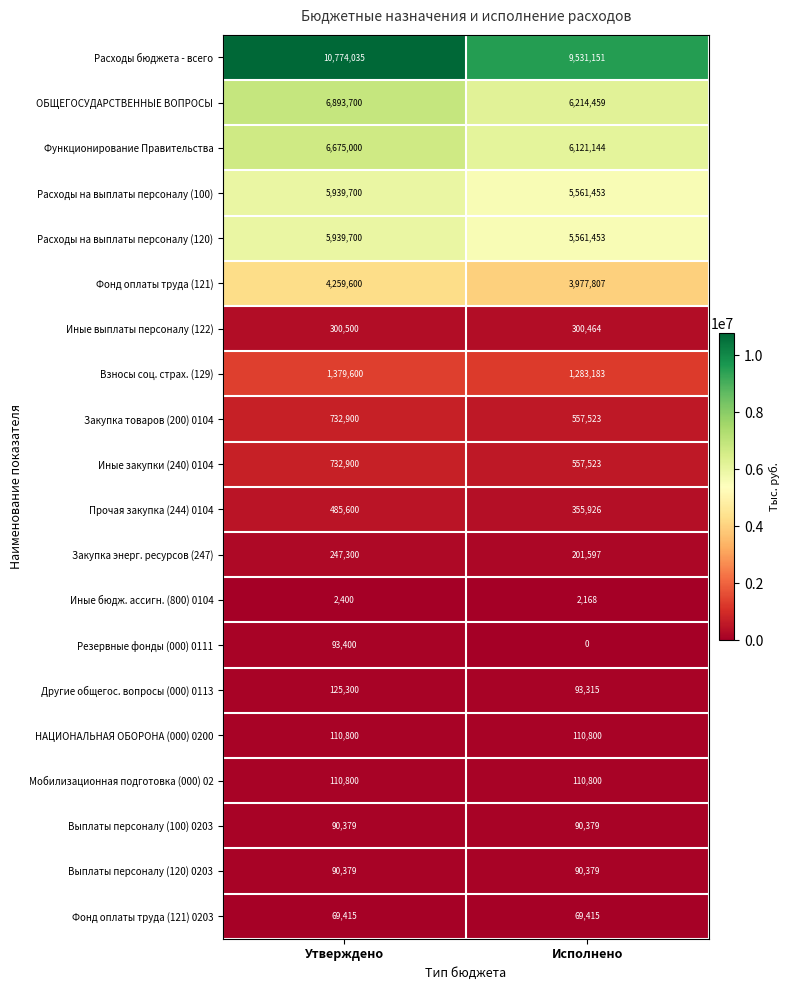

How many categories are shown in the chart?

2